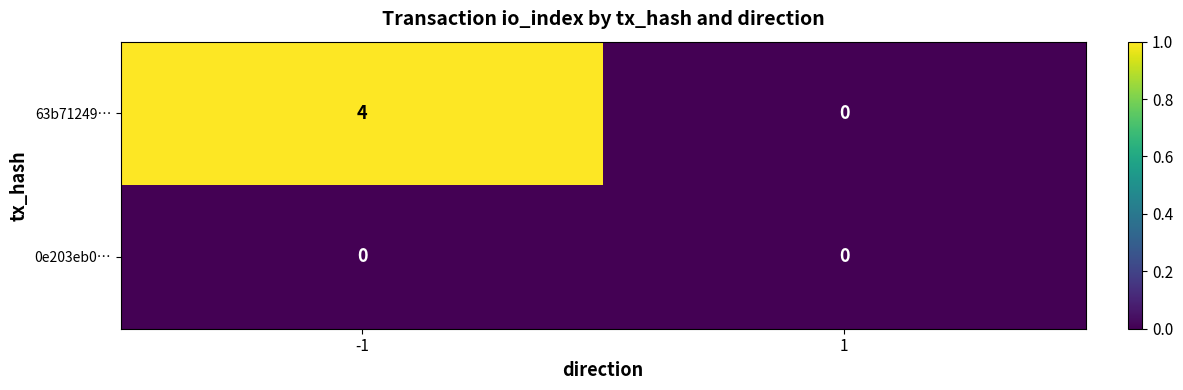

Which series has the largest range (max minus min)?

63b71249…